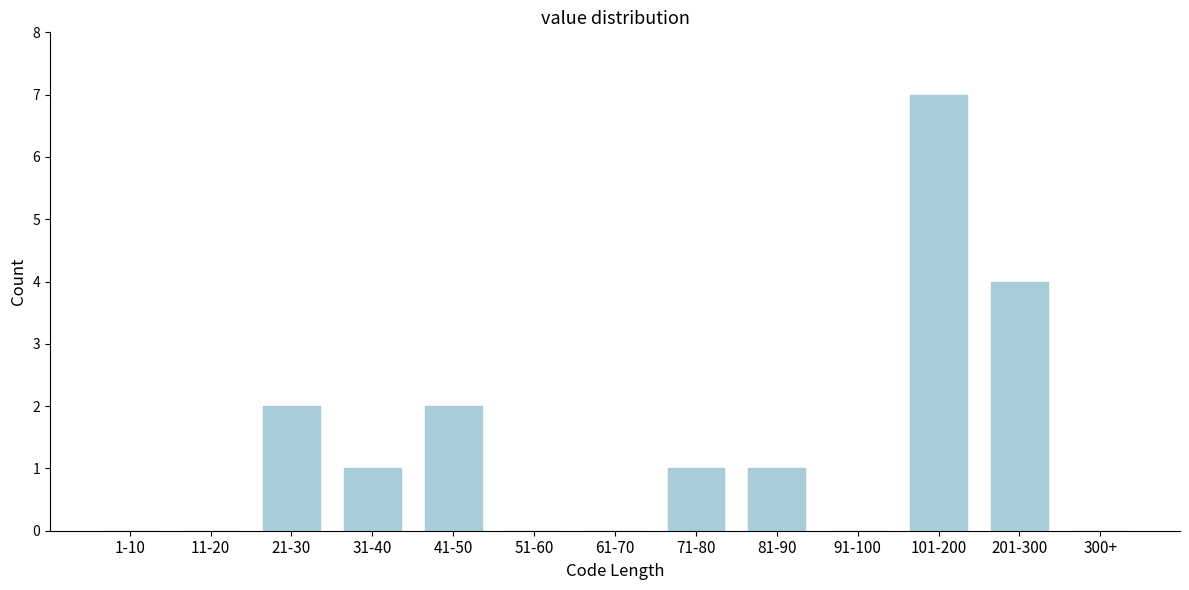

Reading left to right, list all the values displayed in this chart.

1-10=0	11-20=0	21-30=2	31-40=1	41-50=2	51-60=0	61-70=0	71-80=1	81-90=1	91-100=0	101-200=7	201-300=4	300+=0